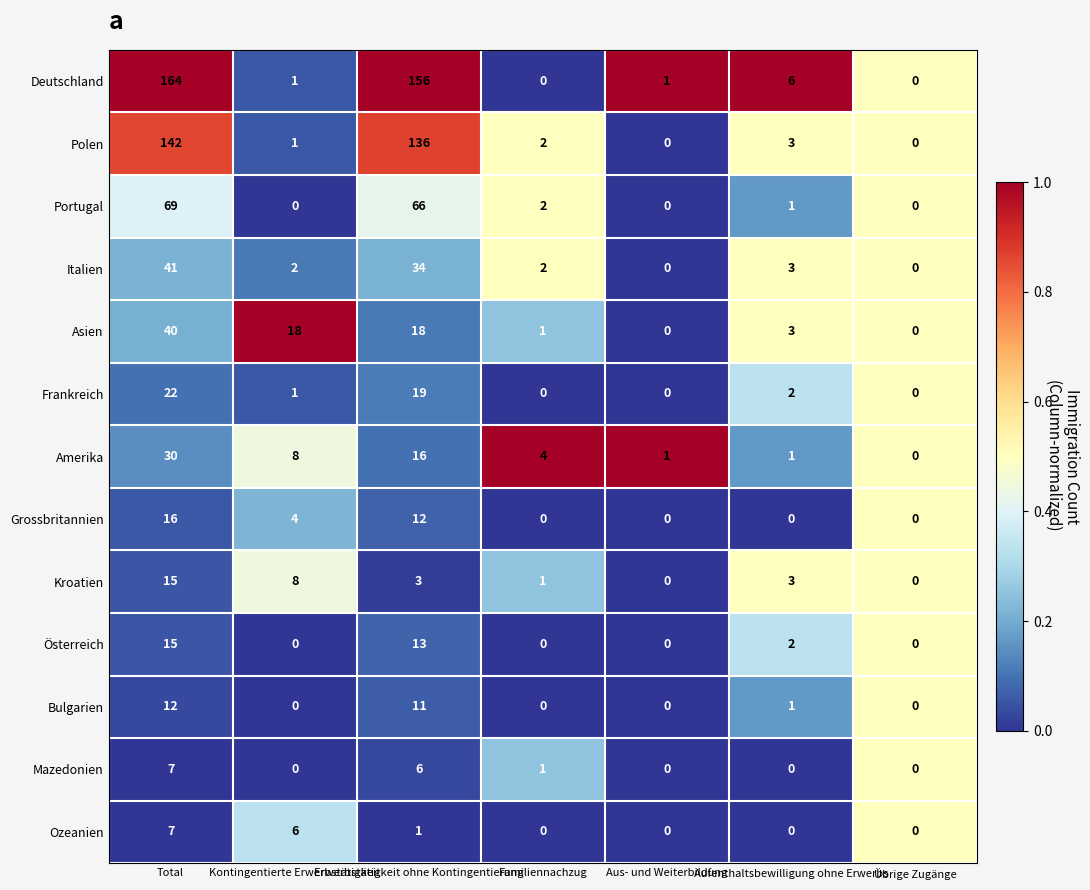

What is the sum of all Grossbritannien values?

32